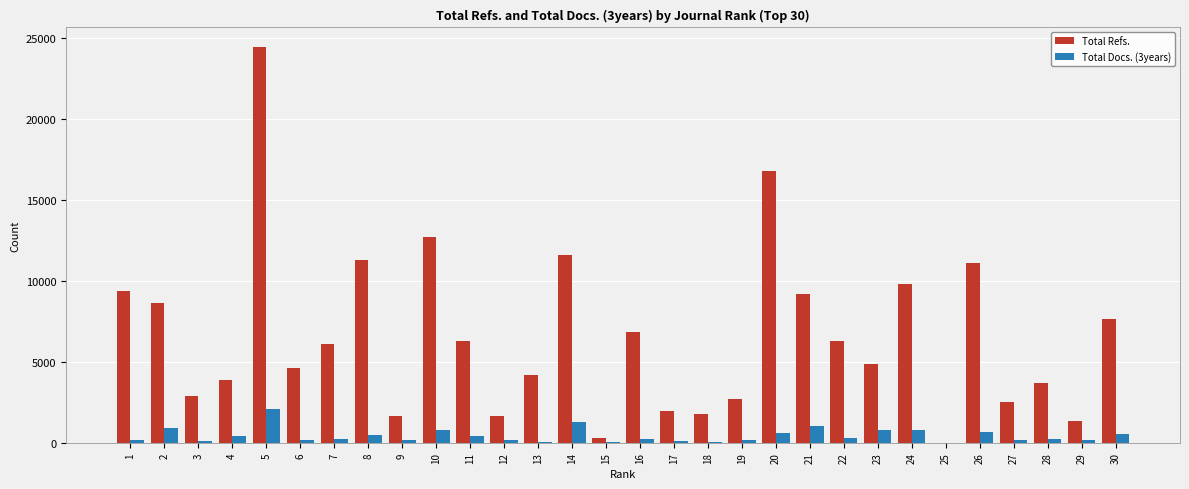

What is the approximate value of Total Docs. (3years) at 18?

69